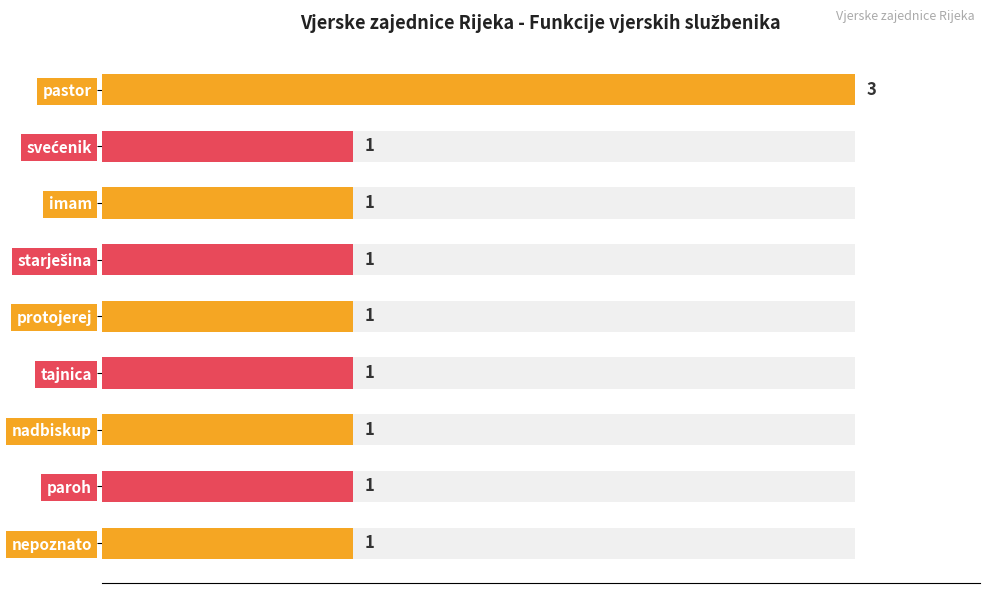

Read the value at protojerej.

1